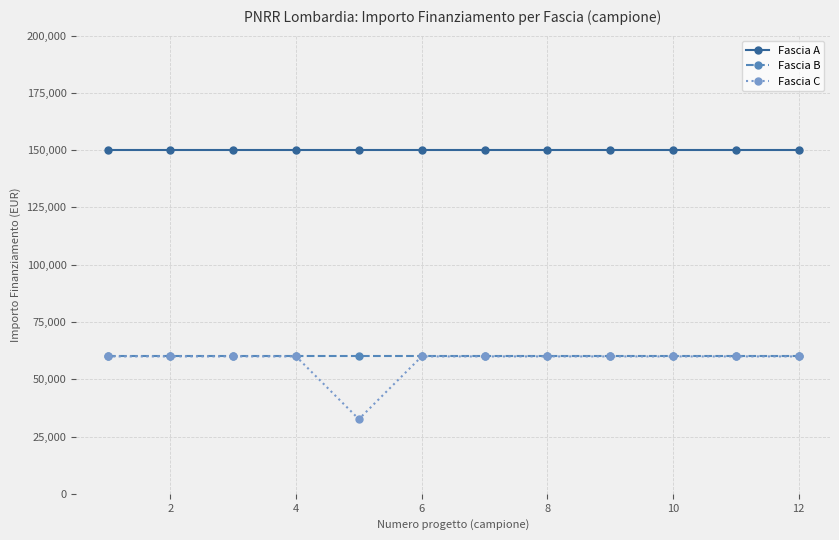

Which series has the largest range (max minus min)?

Fascia C